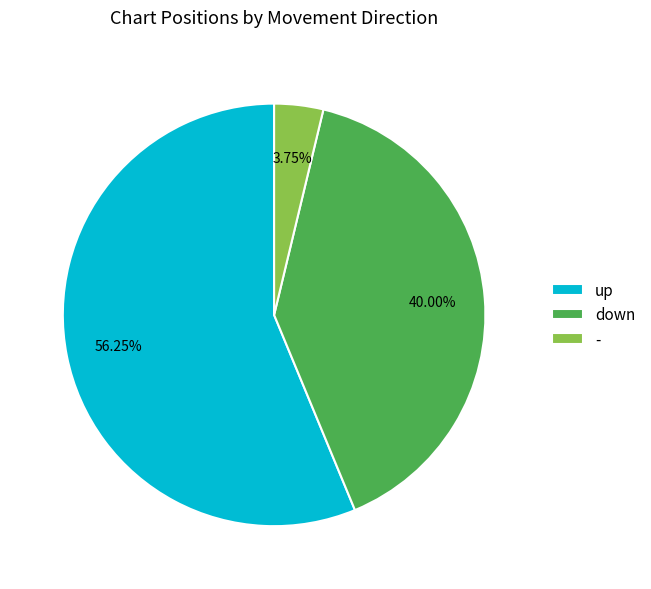

What percentage is the down slice, to the nearest percent?

40%